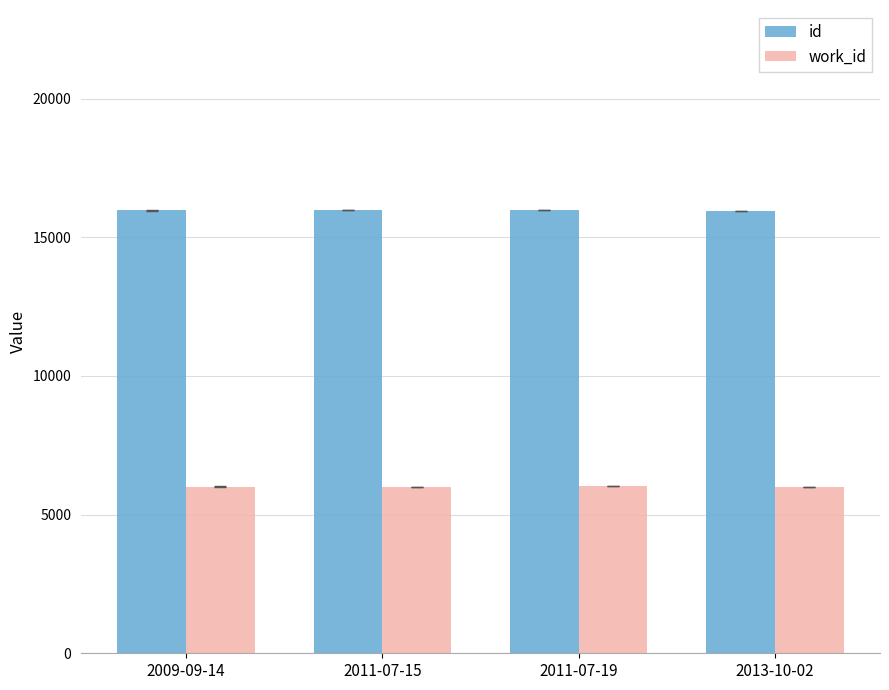

What is the average value of the id series?

15978.0